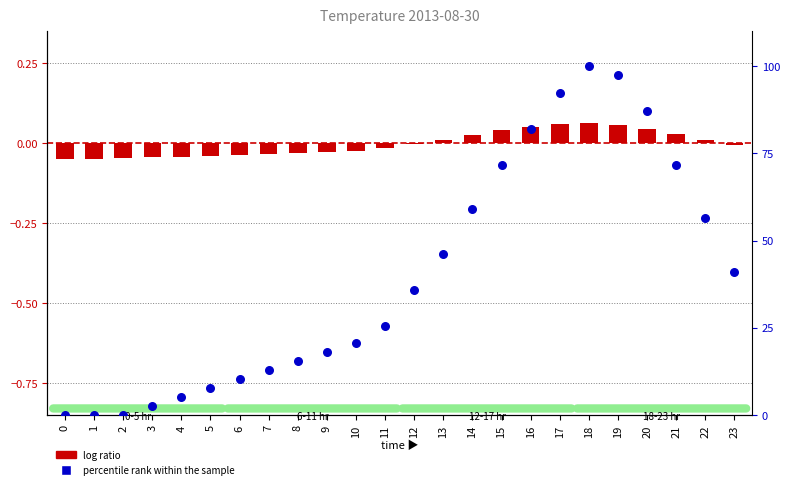

Which series has the largest total across all categories?

percentile rank within the sample